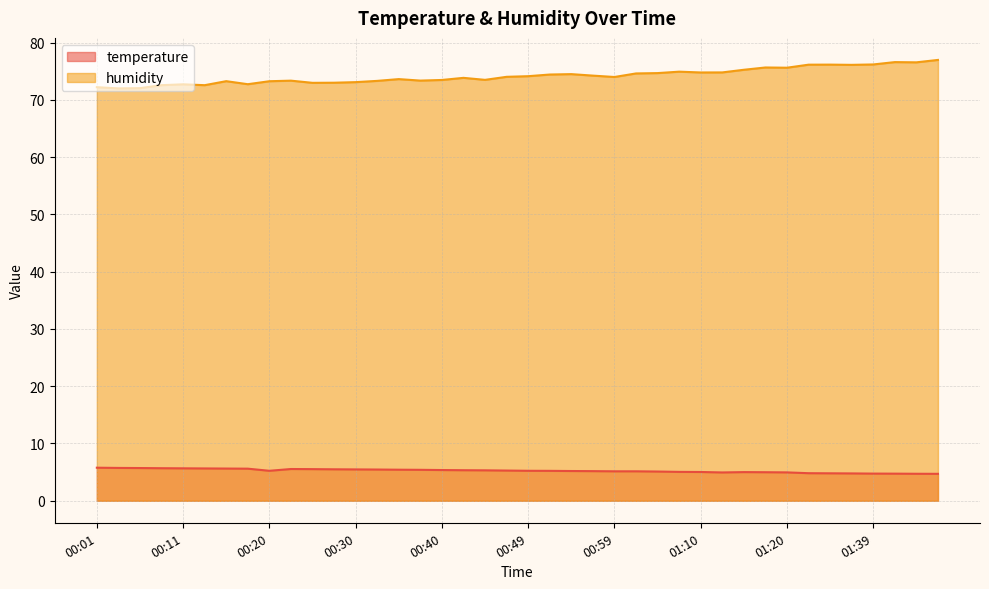

List the series in order of their peak value, lowest first.

temperature, humidity